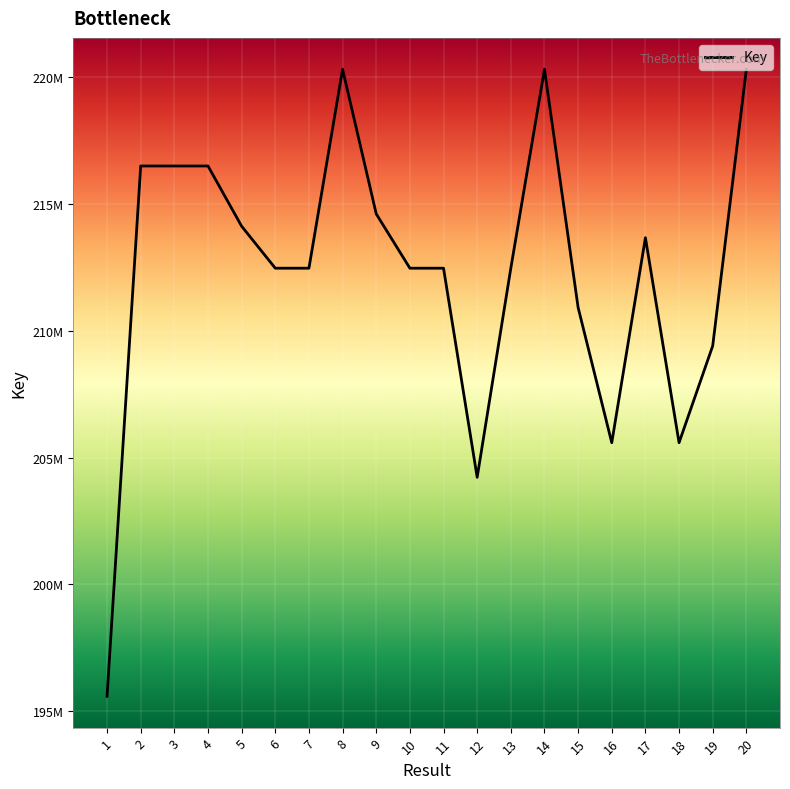

Reading left to right, transcribe all the data shown in this chart.

1=195584578	2=216496994	3=216496581	4=216496621	5=214120185	6=212465157	7=212465236	8=220311395	9=214607776	10=212465196	11=212465406	12=204218405	13=212464910	14=220311157	15=210915473	16=205583658	17=213667673	18=205583956	19=209402142	20=220311303